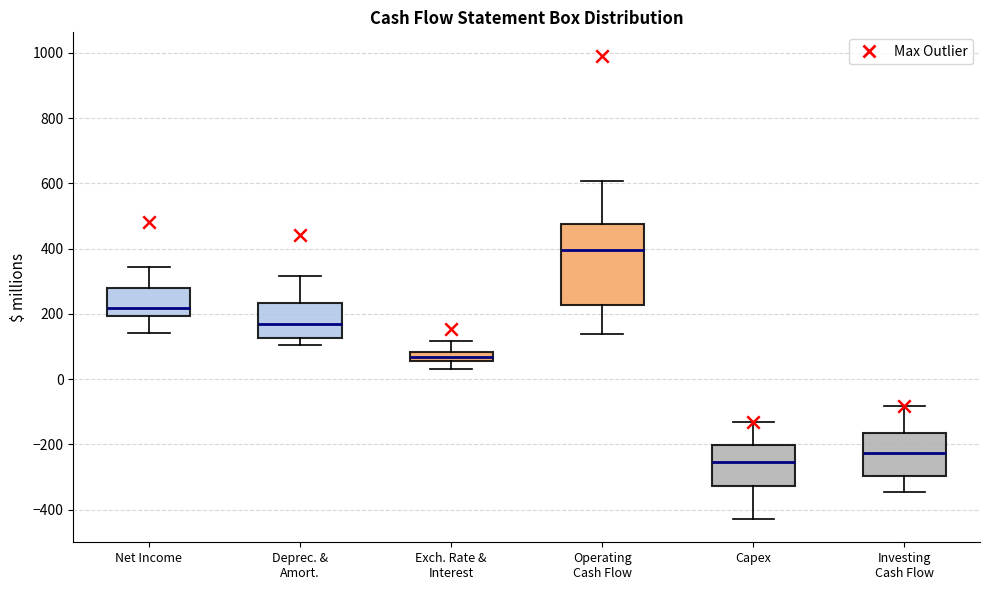

Which box is the tallest, from its lower edge to its upper edge?

Operating Cash Flow